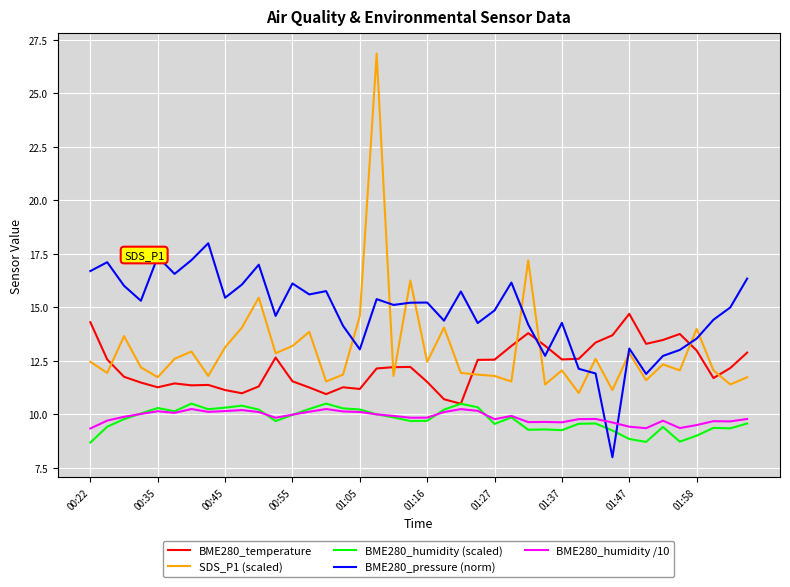

Which series has the largest range (max minus min)?

SDS_P1 (scaled)